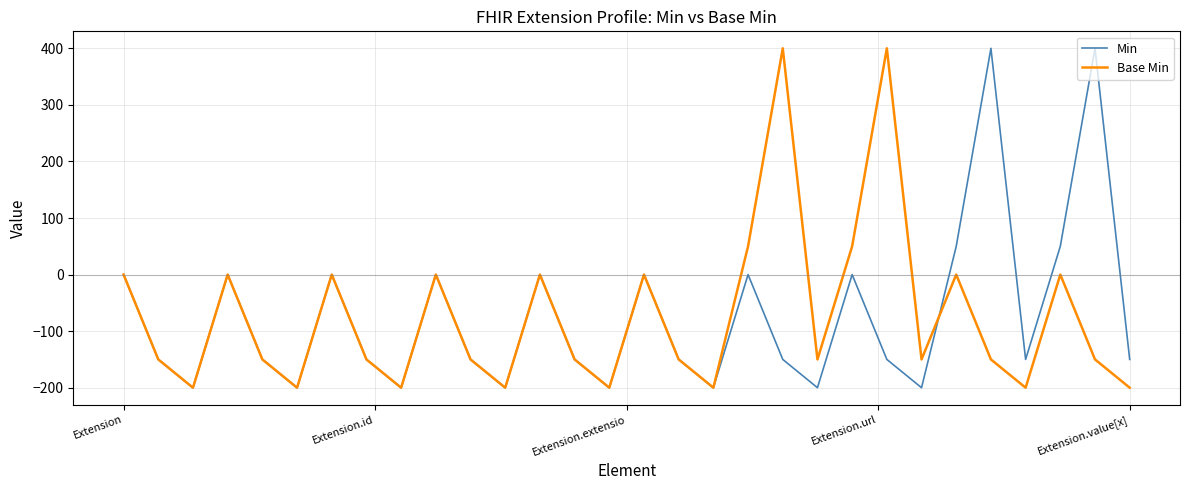

True or false: Base Min has more than 1 interior local peaks.

True